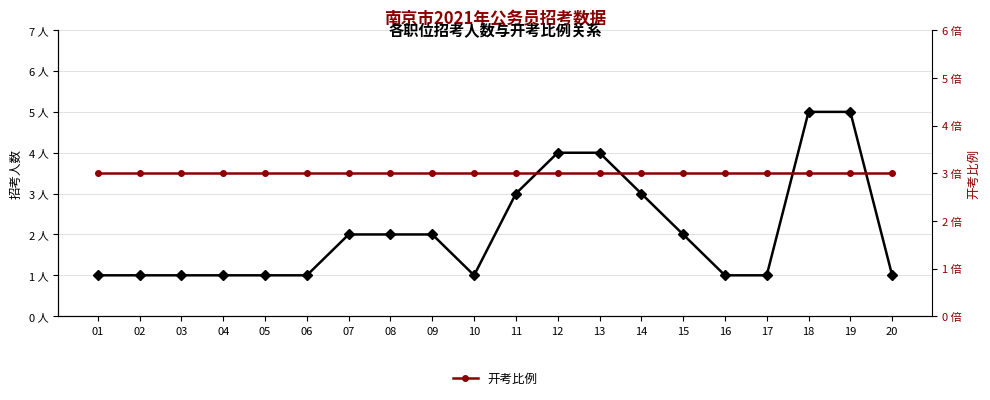

What is the sum of all 开考比例 values?

60